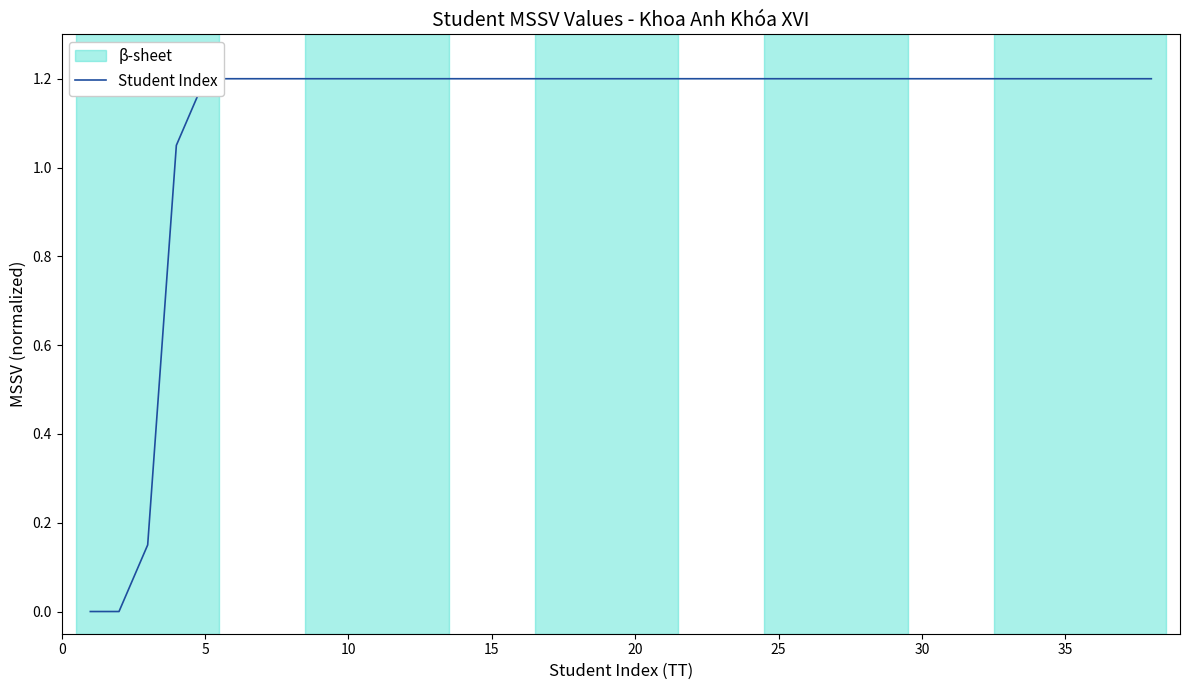

What is the greatest value displayed?

1.2